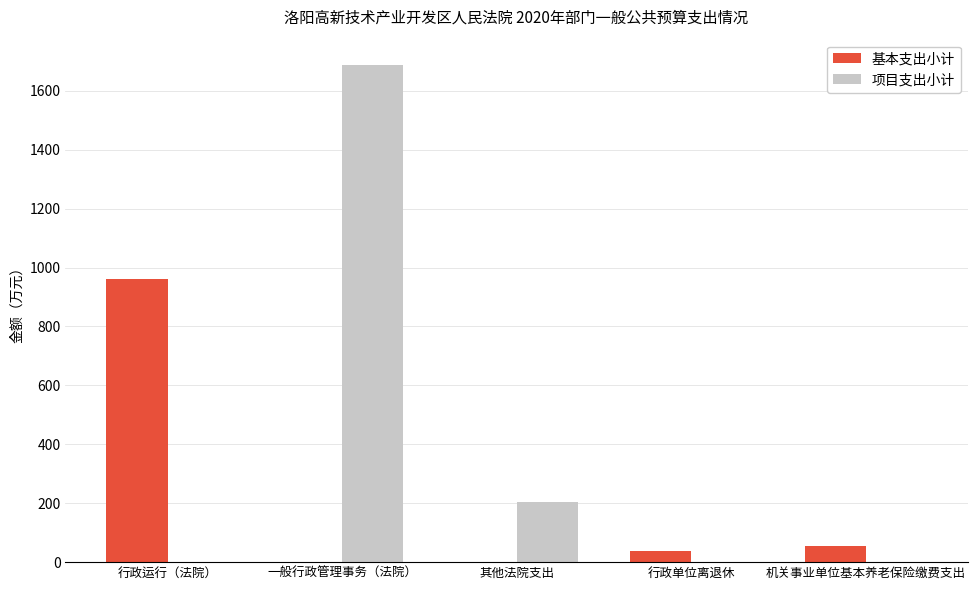

What is the sum of the 基本支出小计 values at 行政运行（法院） and 其他法院支出?

961.2